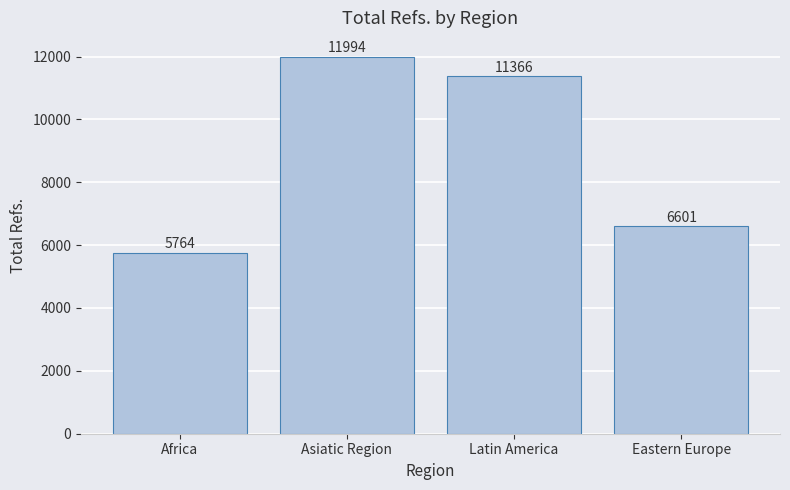

Where does the data first go above 11366?

Asiatic Region